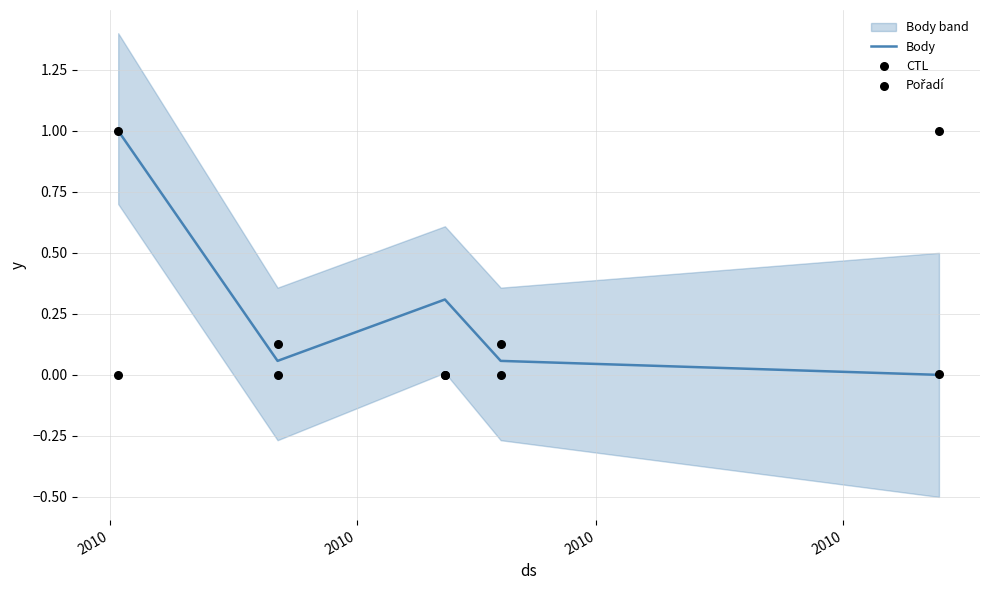

At how many categories does at least one series exceed 0?

5